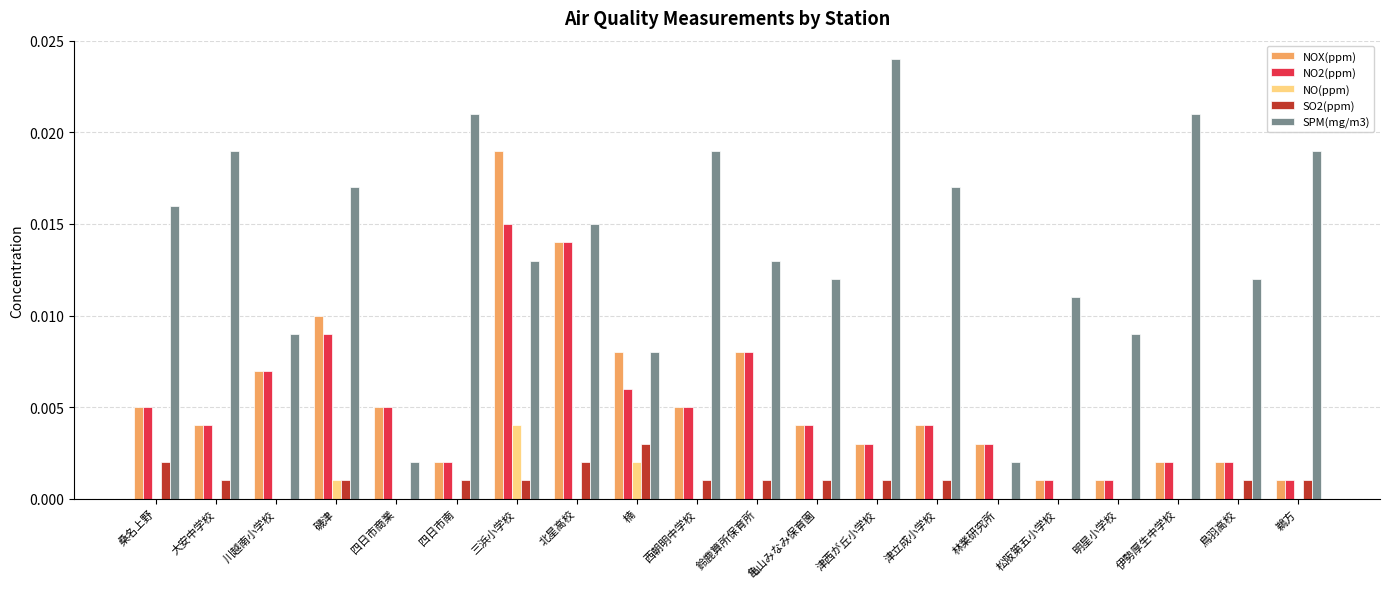

Is it true that NO2(ppm) equals 0.0 at 鵜方?

True